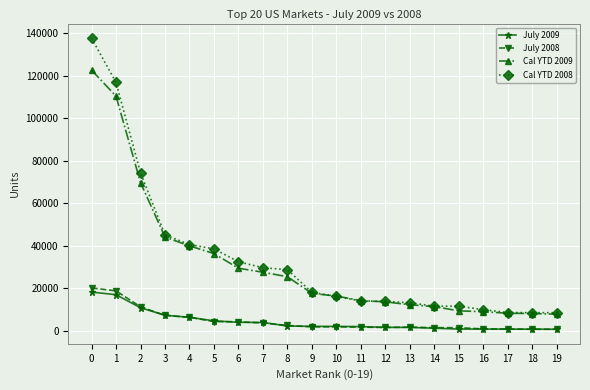

True or false: July 2008 and Cal YTD 2009 cross at least once.

False